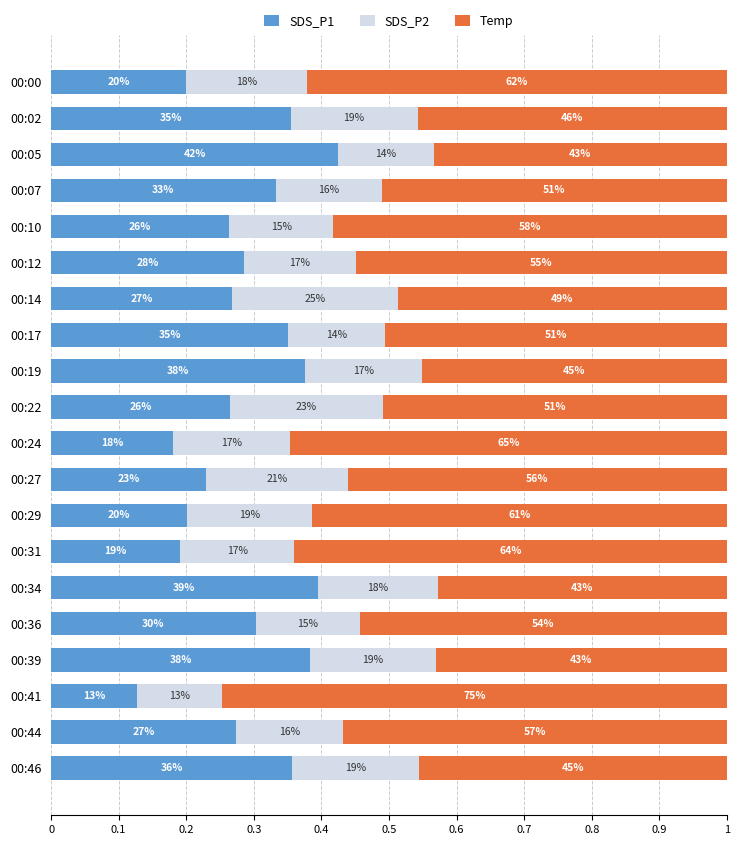

At how many categories does at least one series exceed 0?

20